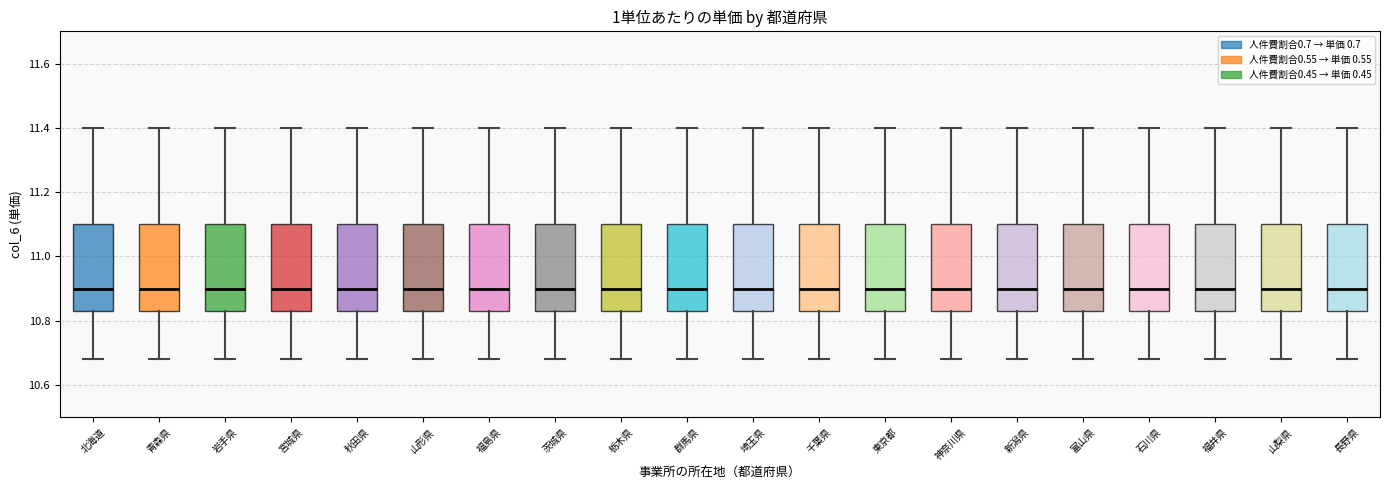

Reading left to right, transcribe this box plot: for each box, give where its median line is, the range the box spans, and where its two whiskers end, as read against the y-axis. The values are not printed on the chart, so give them approximately, as read against the axis.

北海道: median 10.90, box 10.84 to 11.10, whiskers 10.68 to 11.40
青森県: median 10.90, box 10.84 to 11.10, whiskers 10.68 to 11.40
岩手県: median 10.90, box 10.84 to 11.10, whiskers 10.68 to 11.40
宮城県: median 10.90, box 10.84 to 11.10, whiskers 10.68 to 11.40
秋田県: median 10.90, box 10.84 to 11.10, whiskers 10.68 to 11.40
山形県: median 10.90, box 10.84 to 11.10, whiskers 10.68 to 11.40
福島県: median 10.90, box 10.84 to 11.10, whiskers 10.68 to 11.40
茨城県: median 10.90, box 10.84 to 11.10, whiskers 10.68 to 11.40
栃木県: median 10.90, box 10.84 to 11.10, whiskers 10.68 to 11.40
群馬県: median 10.90, box 10.84 to 11.10, whiskers 10.68 to 11.40
埼玉県: median 10.90, box 10.84 to 11.10, whiskers 10.68 to 11.40
千葉県: median 10.90, box 10.84 to 11.10, whiskers 10.68 to 11.40
東京都: median 10.90, box 10.84 to 11.10, whiskers 10.68 to 11.40
神奈川県: median 10.90, box 10.84 to 11.10, whiskers 10.68 to 11.40
新潟県: median 10.90, box 10.84 to 11.10, whiskers 10.68 to 11.40
富山県: median 10.90, box 10.84 to 11.10, whiskers 10.68 to 11.40
石川県: median 10.90, box 10.84 to 11.10, whiskers 10.68 to 11.40
福井県: median 10.90, box 10.84 to 11.10, whiskers 10.68 to 11.40
山梨県: median 10.90, box 10.84 to 11.10, whiskers 10.68 to 11.40
長野県: median 10.90, box 10.84 to 11.10, whiskers 10.68 to 11.40